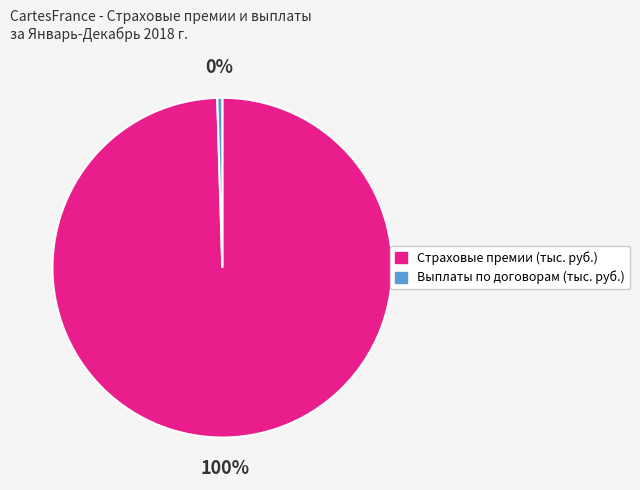

Is it true that Страховые премии (тыс. руб.) is 91% of the pie?

False